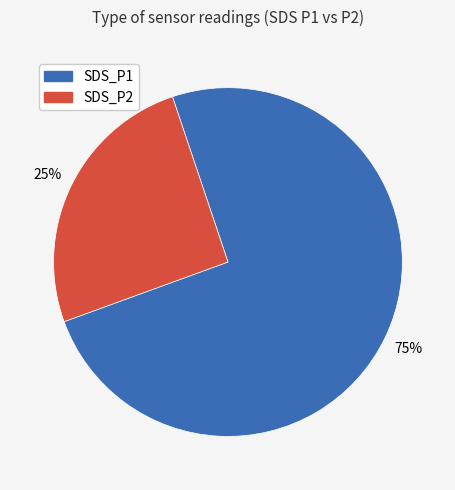

Is SDS_P2 the majority of the pie?

No